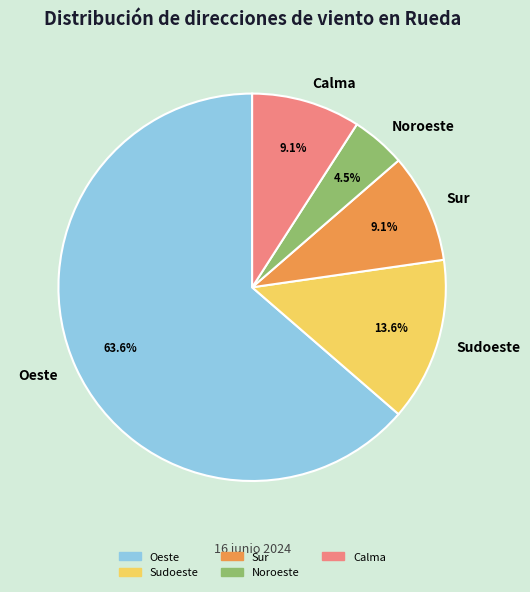

To the nearest percent, what portion does Sudoeste represent?

14%